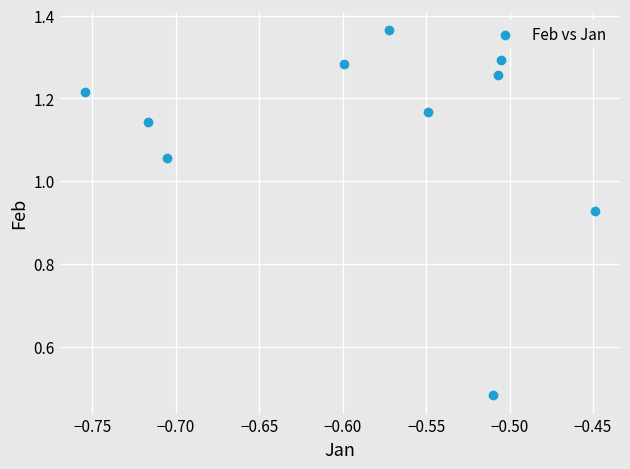

What is the average X value?

-0.6